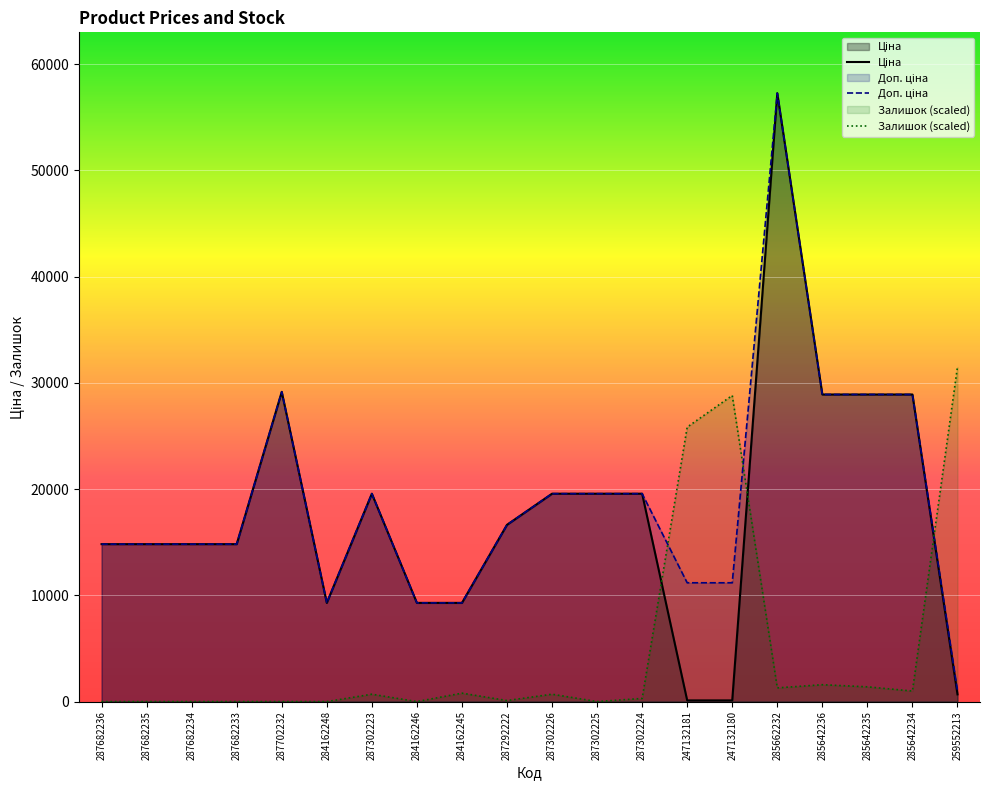

True or false: Доп. ціна has a value of 19564.9 at 287302223.

True